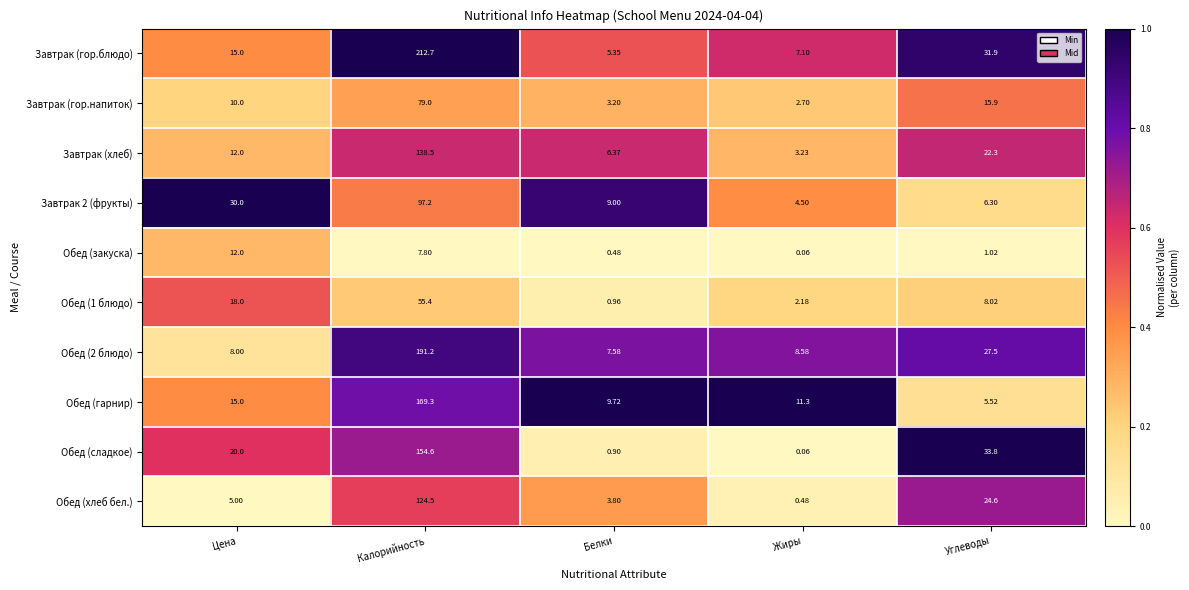

Which series has the largest range (max minus min)?

Завтрак (гор.блюдо)